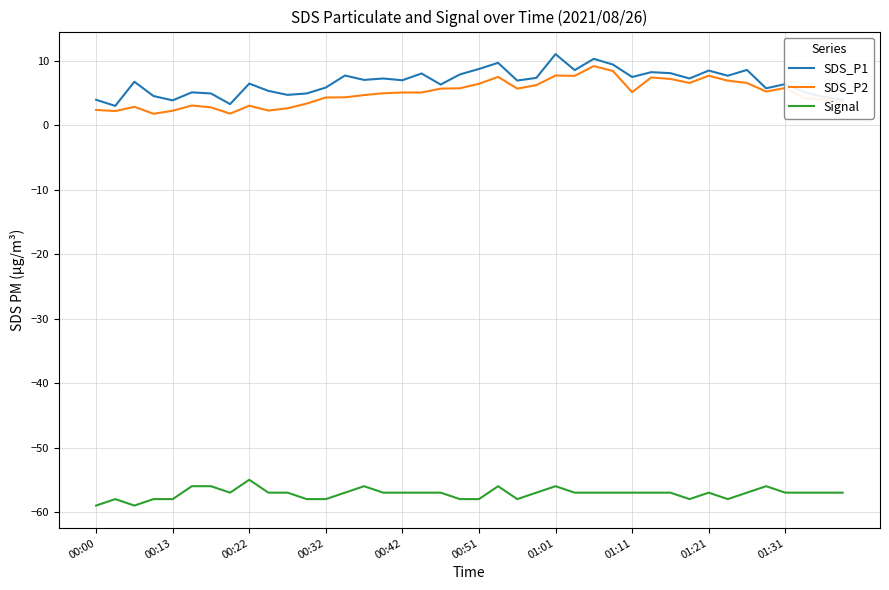

What is the highest value of the SDS_P2 series?

9.2